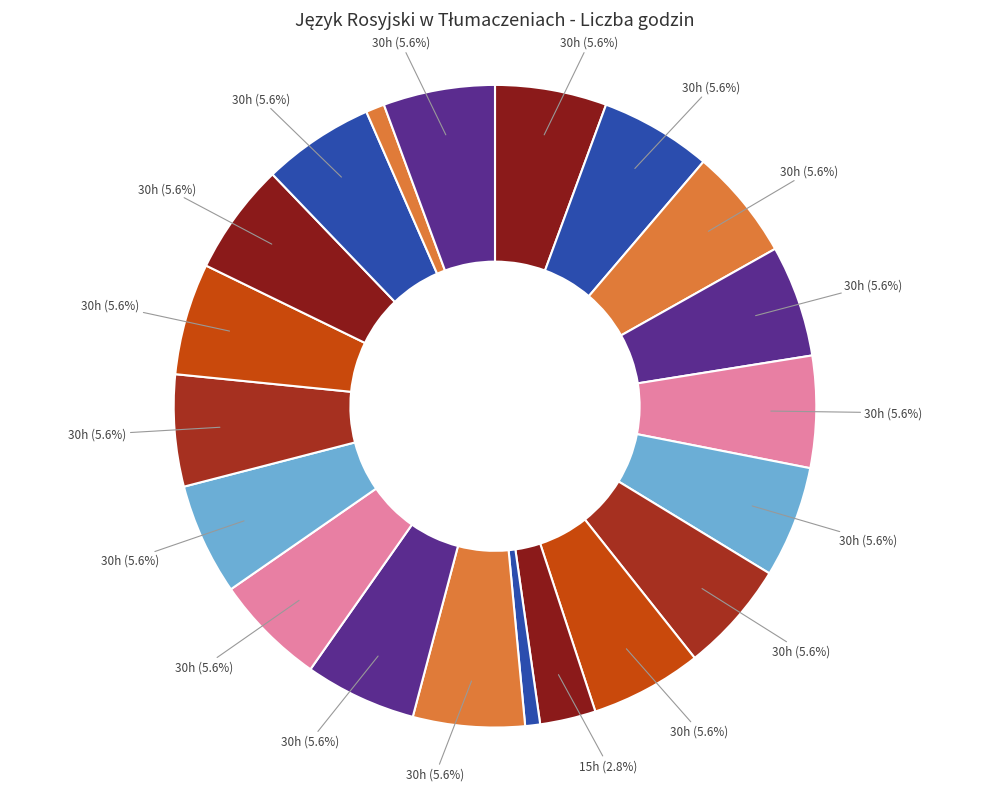

How many segments does this pie chart have?

20